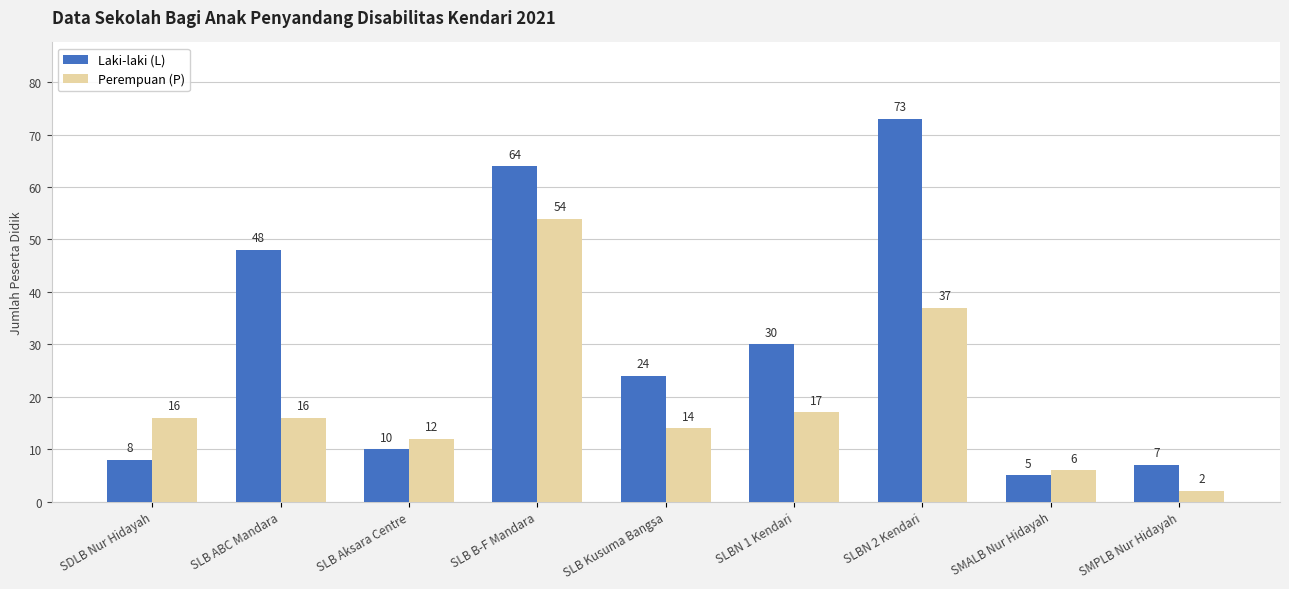

Rank the series by their average value, from highest to lowest.

Laki-laki (L), Perempuan (P)